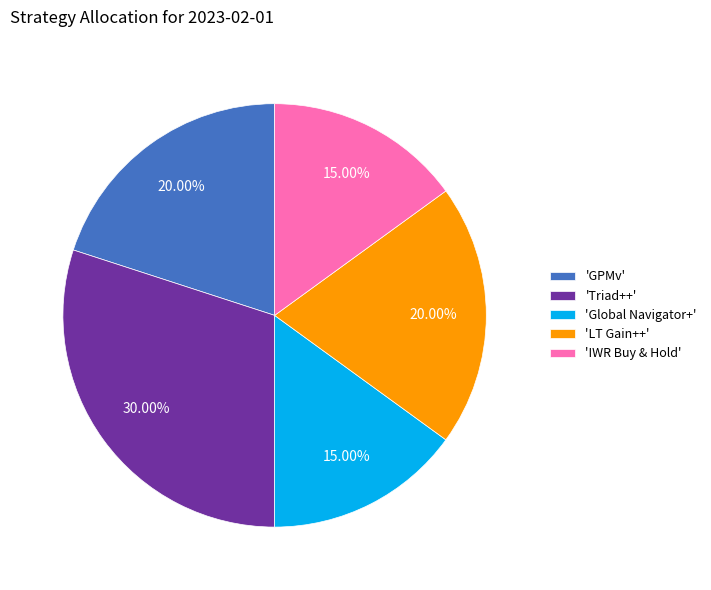

Combined, do 'IWR Buy & Hold' and 'LT Gain++' account for over 50%?

No